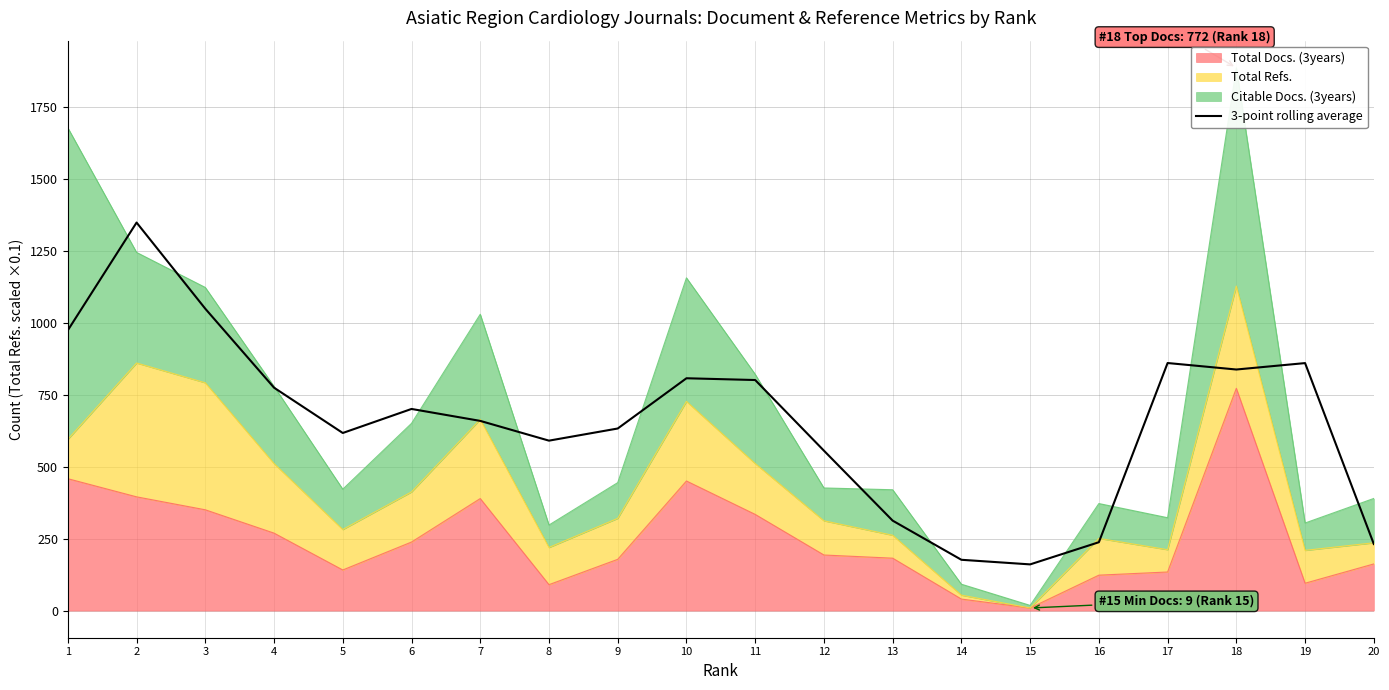

Between 9 and 11, which is larger?

11